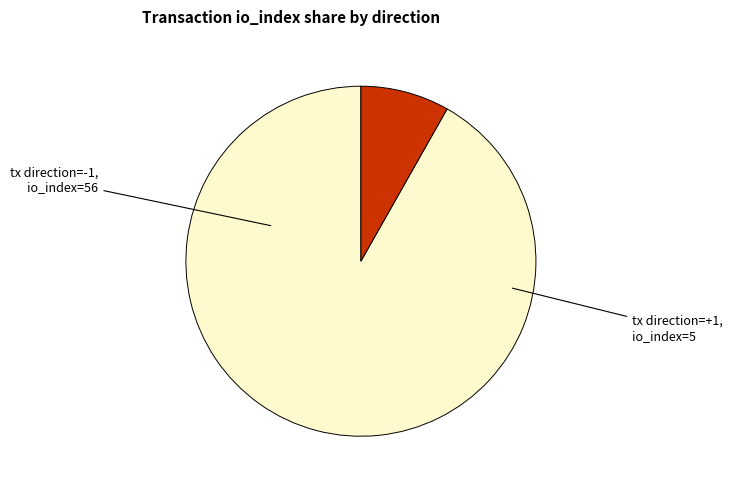

Is there any slice that represents more than half of the pie?

Yes